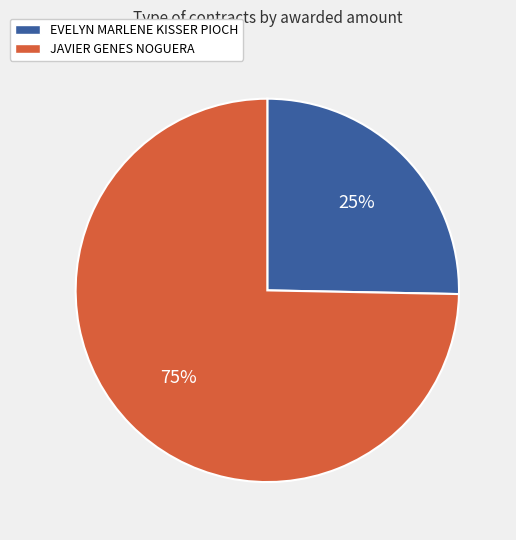

True or false: EVELYN MARLENE KISSER PIOCH accounts for 17% of the total.

False